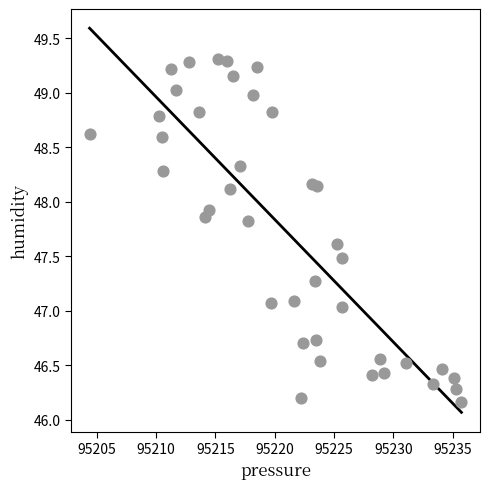

What is the range of X values (max minus min)?

31.3